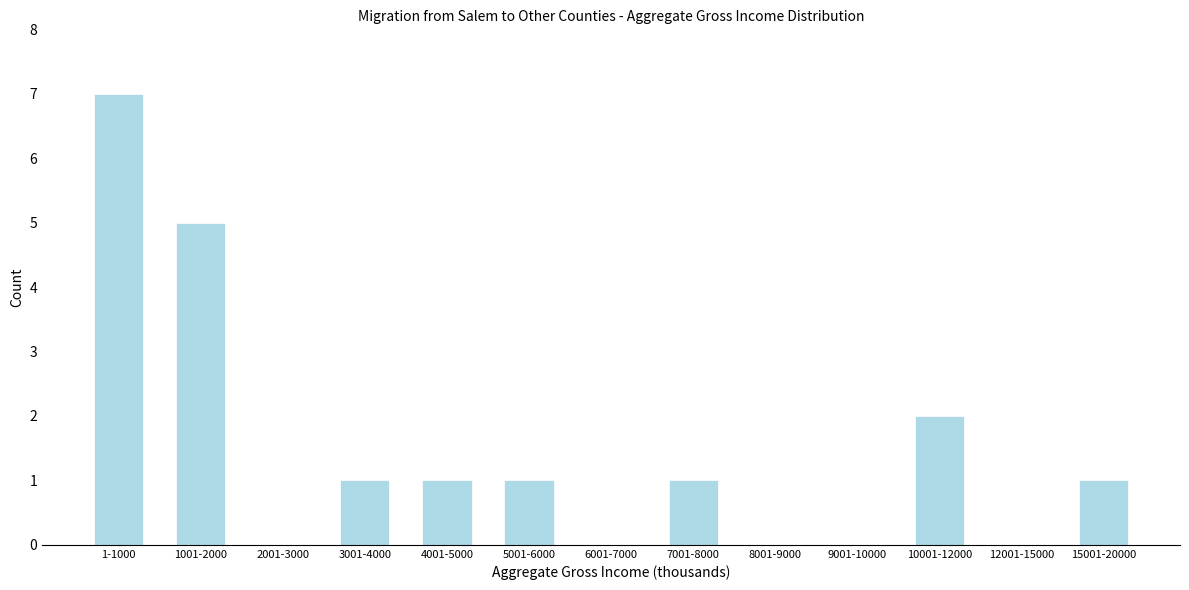

Reading right to left, extract all data points from this chart.

15001-20000=1	12001-15000=0	10001-12000=2	9001-10000=0	8001-9000=0	7001-8000=1	6001-7000=0	5001-6000=1	4001-5000=1	3001-4000=1	2001-3000=0	1001-2000=5	1-1000=7